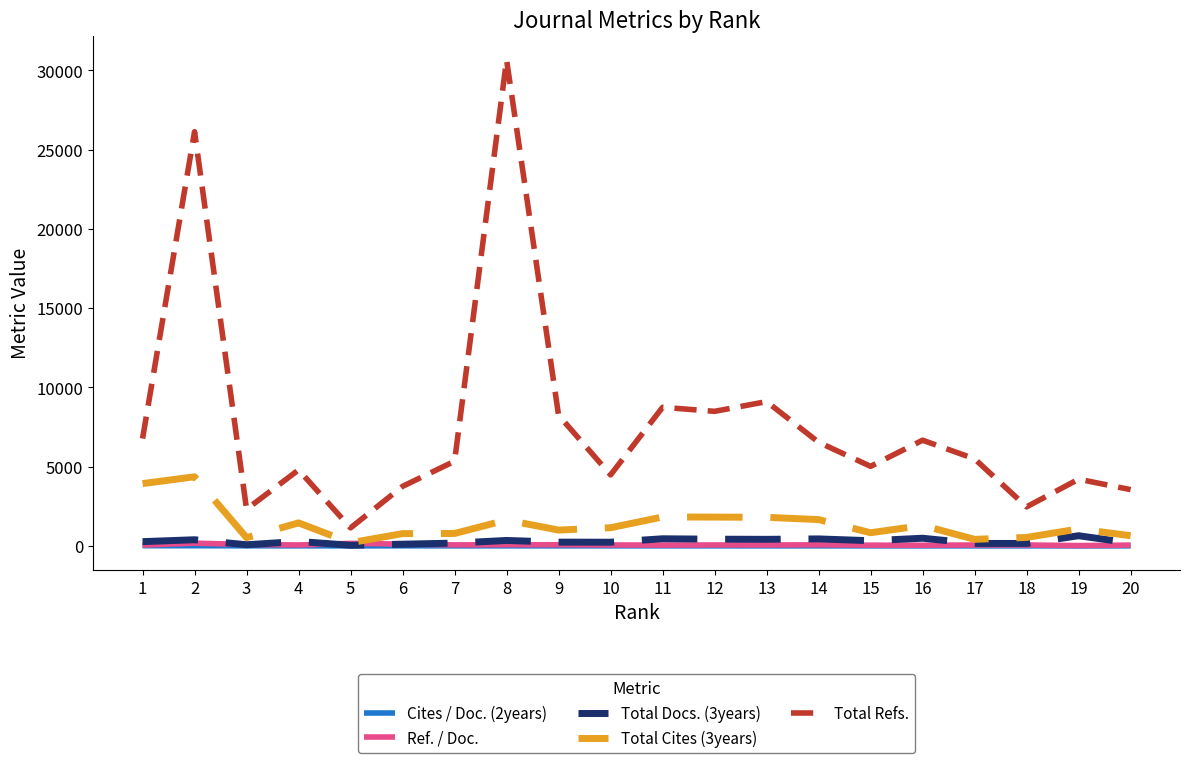

Which series has the widest spread of values?

Total Refs.